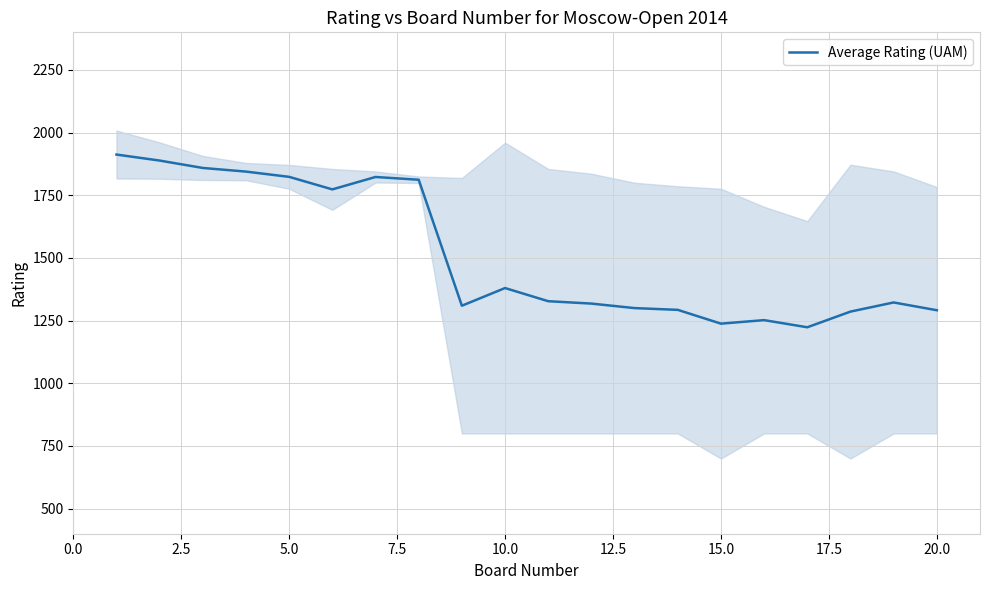

What is the minimum value for Average Rating (UAM)?

1223.5